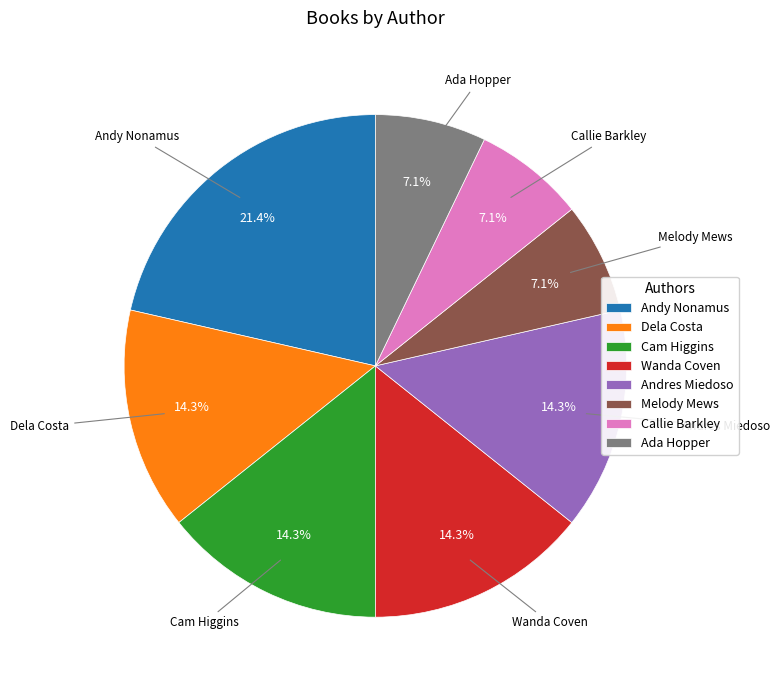

Does any single category account for the majority?

No